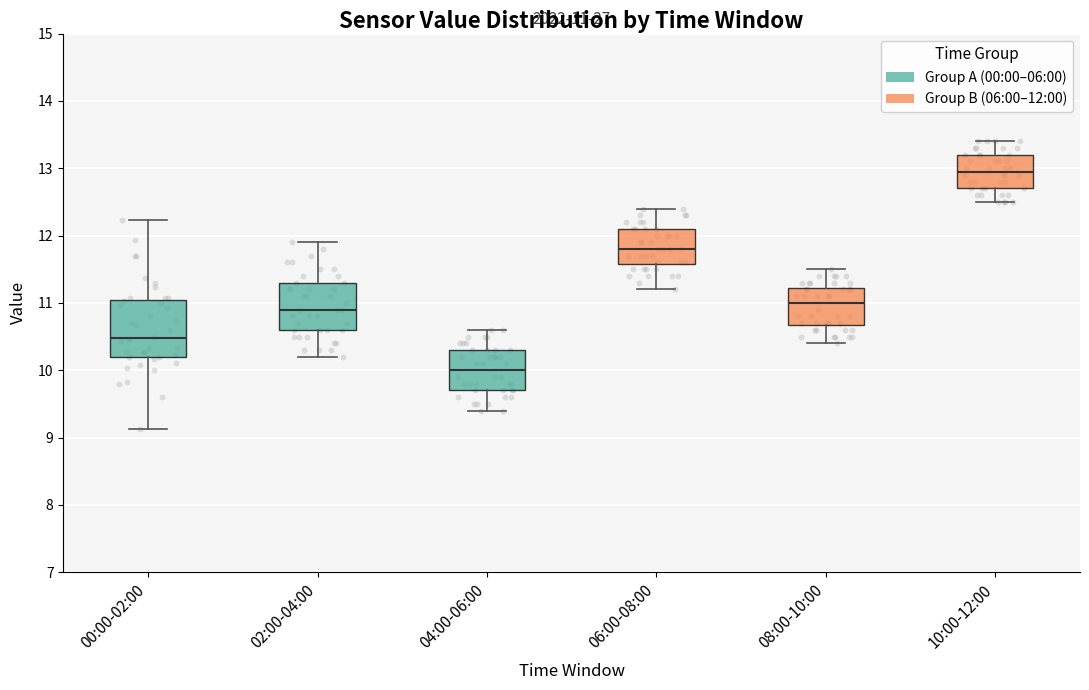

Comparing the boxes themselves (not the whiskers), which one is the tallest?

00:00-02:00